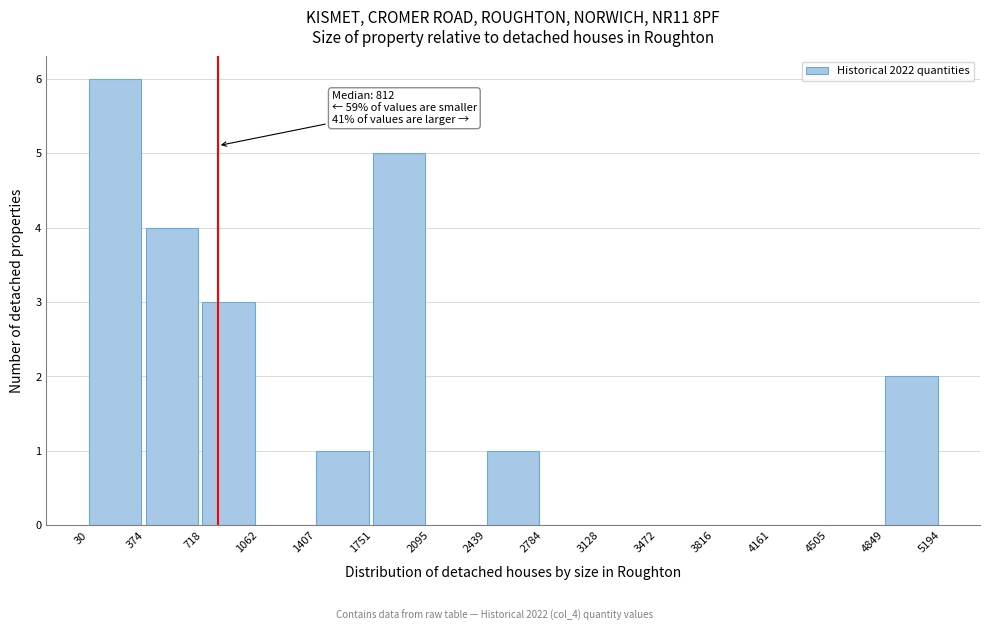

Which range on the x-axis has the tallest bar?

30 to 374